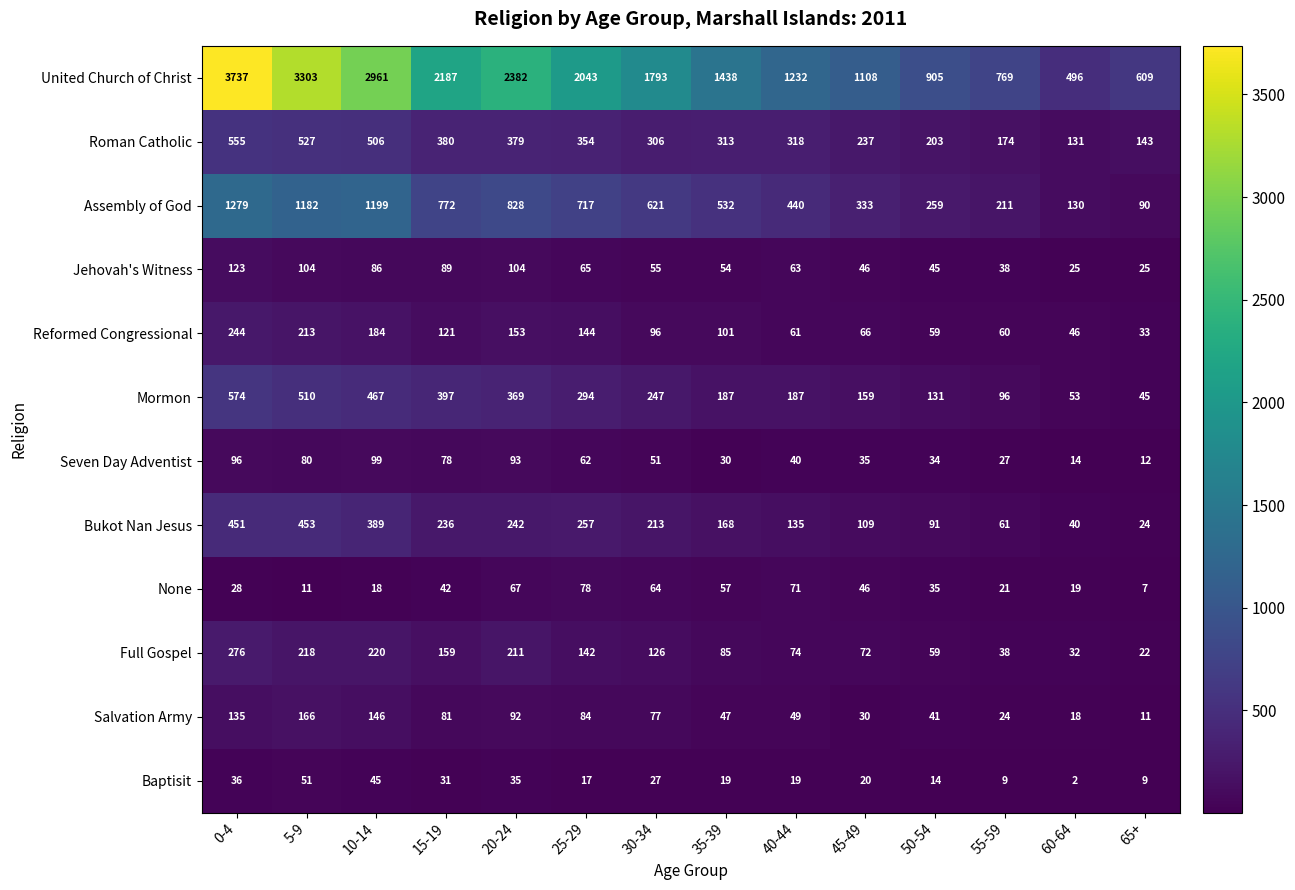

True or false: Jehovah's Witness has a value of 69 at 0-4.

False